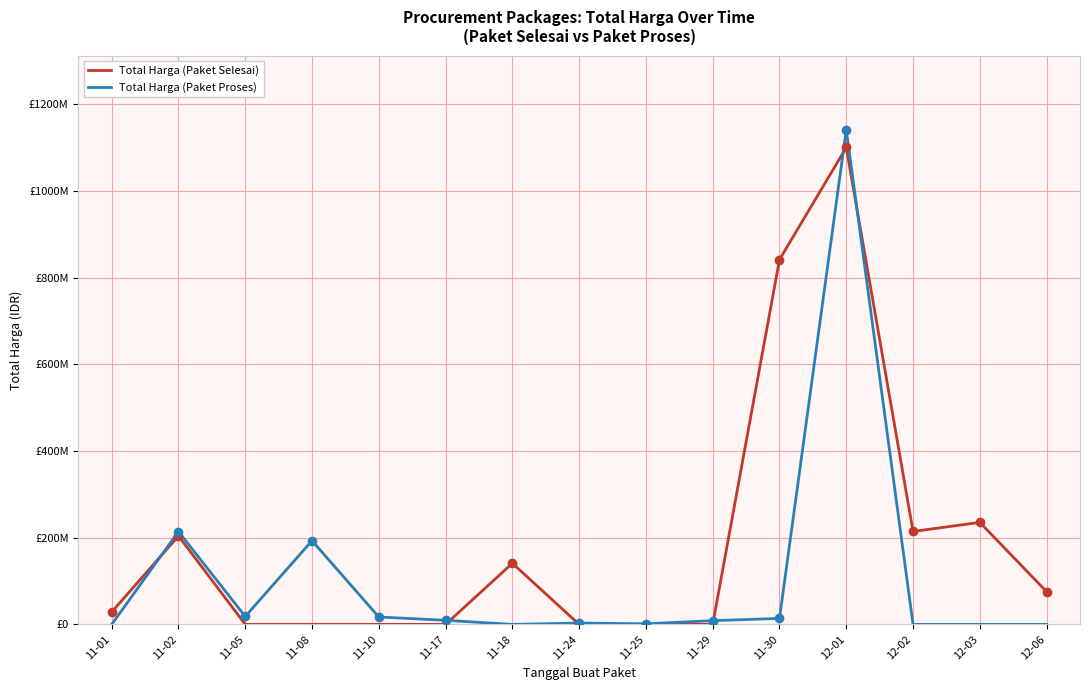

What are all the series names shown in the legend?

Total Harga (Paket Selesai), Total Harga (Paket Proses)